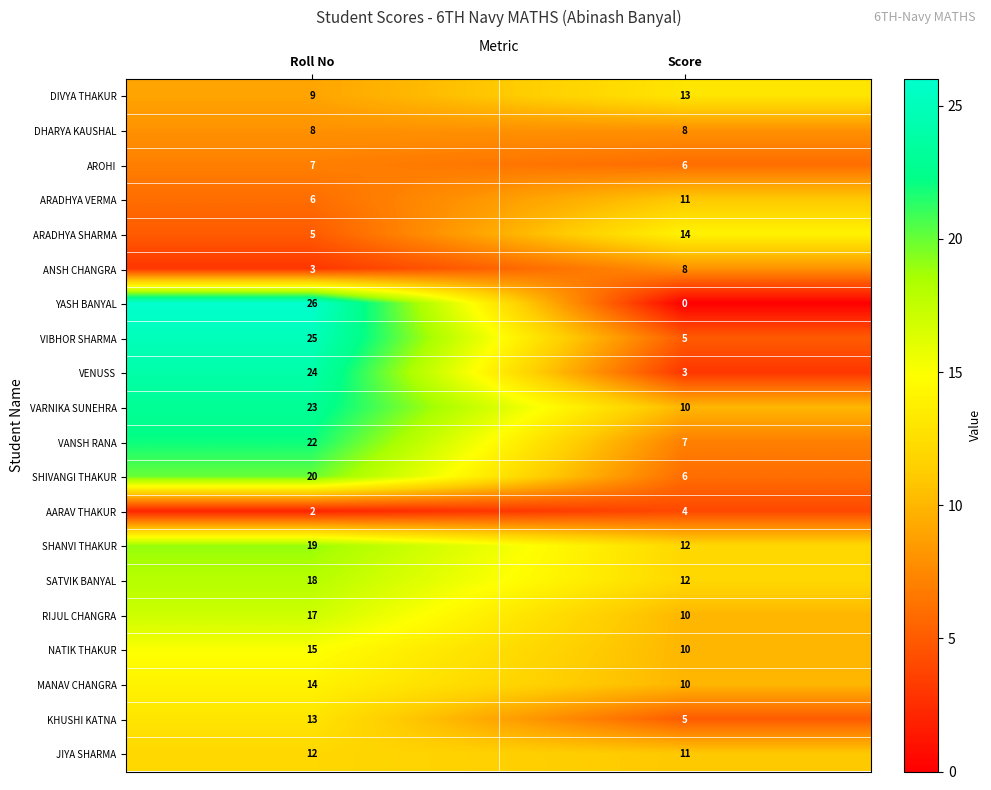

Which series has the largest range (max minus min)?

YASH BANYAL